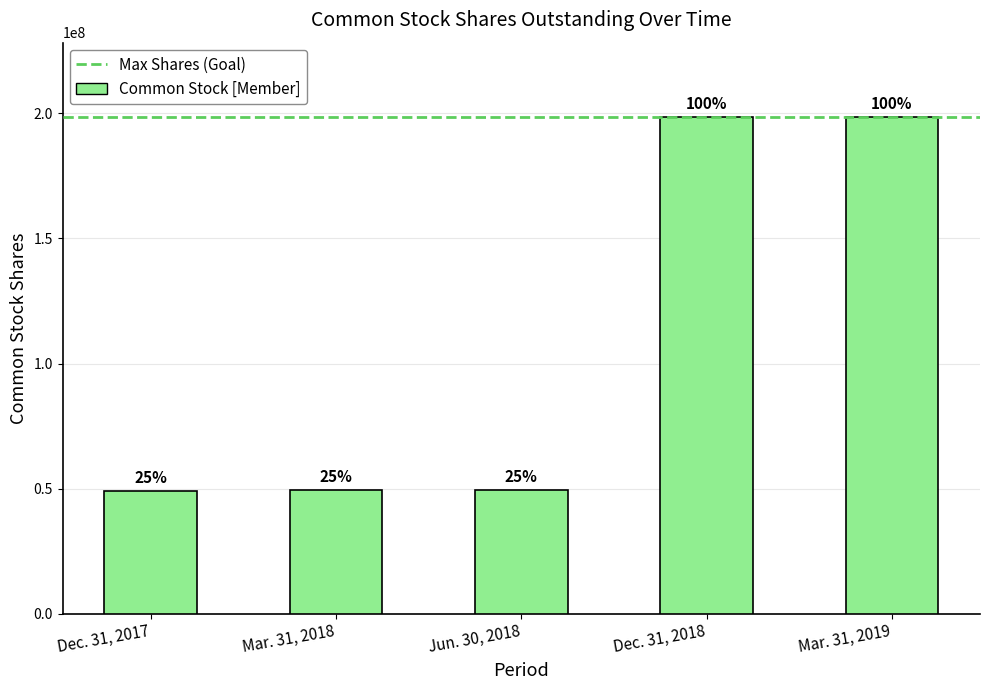

At which label does the data first exceed 49483684?

Dec. 31, 2018